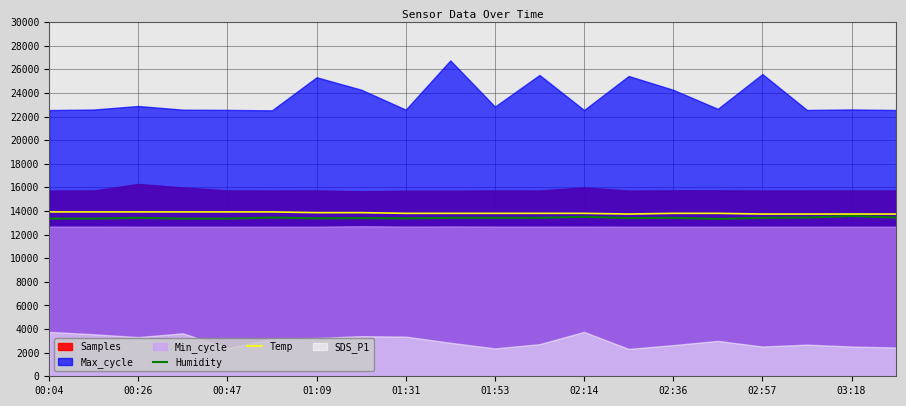

The value of Temp at 02:57 is 3634. True or false?

False